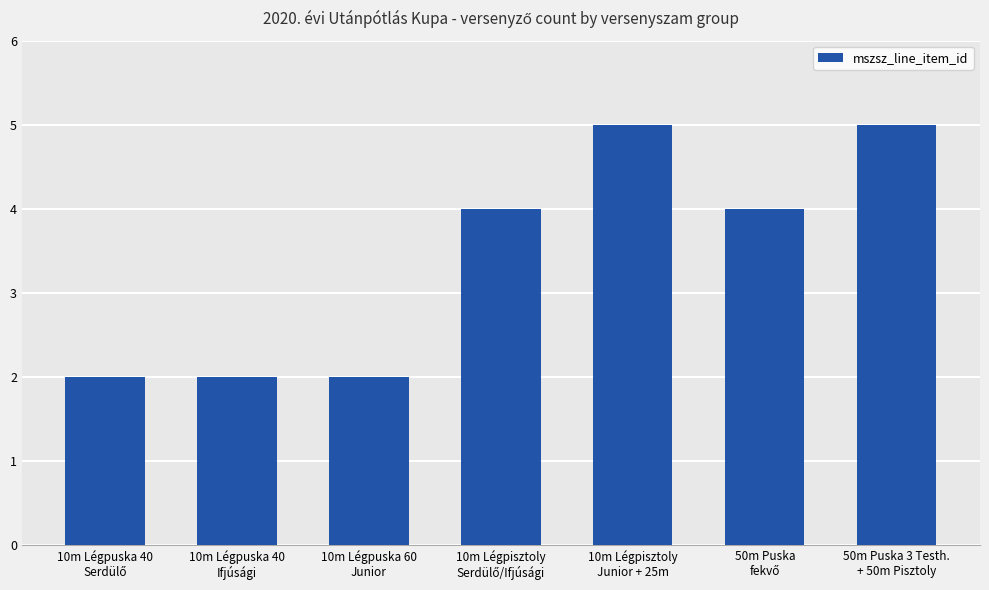

What is the label of the 1st bar from the right?

50m Puska 3 Testh.
+ 50m Pisztoly